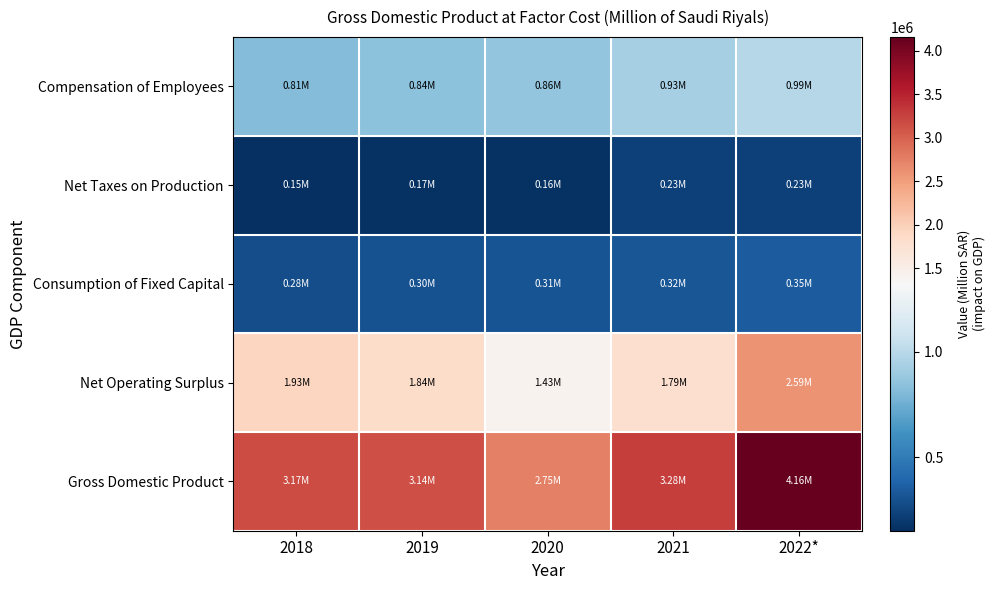

At 2021, list the series in order from smallest to largest.

Net Taxes on Production, Consumption of Fixed Capital, Compensation of Employees, Net Operating Surplus, Gross Domestic Product